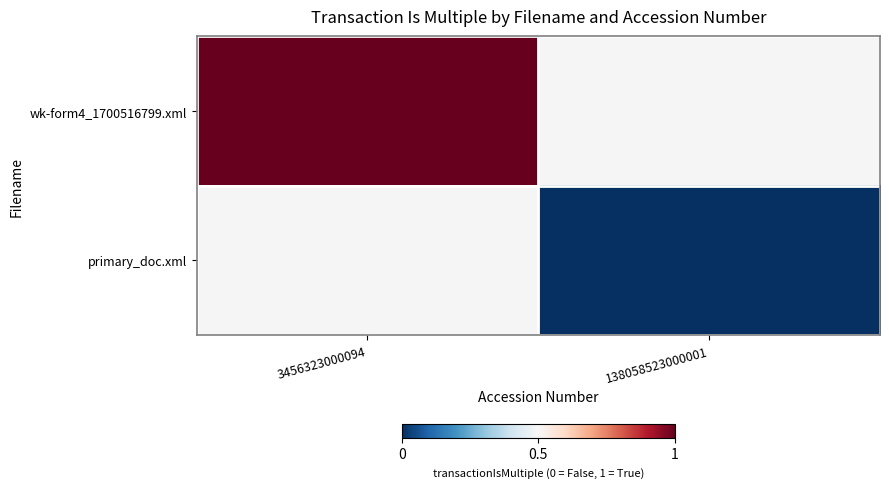

Is the value of wk-form4_1700516799.xml at 3456323000094 greater than the value of primary_doc.xml at 3456323000094?

No